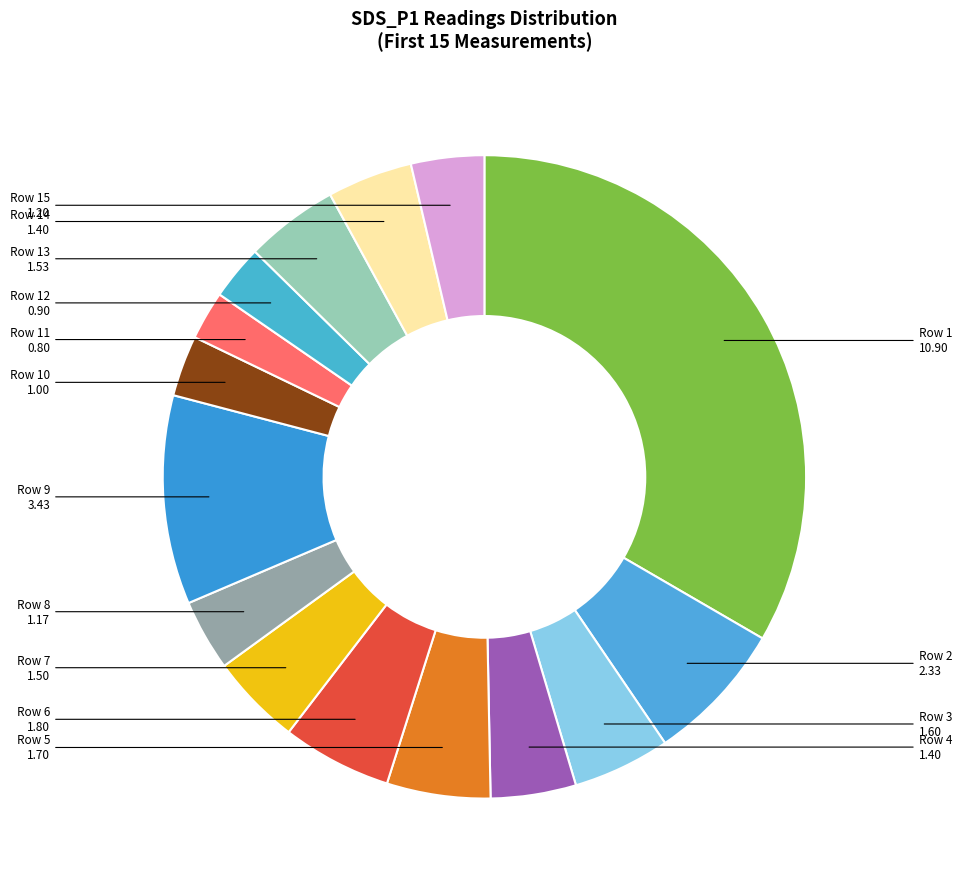

Count the number of slices in the pie.

15